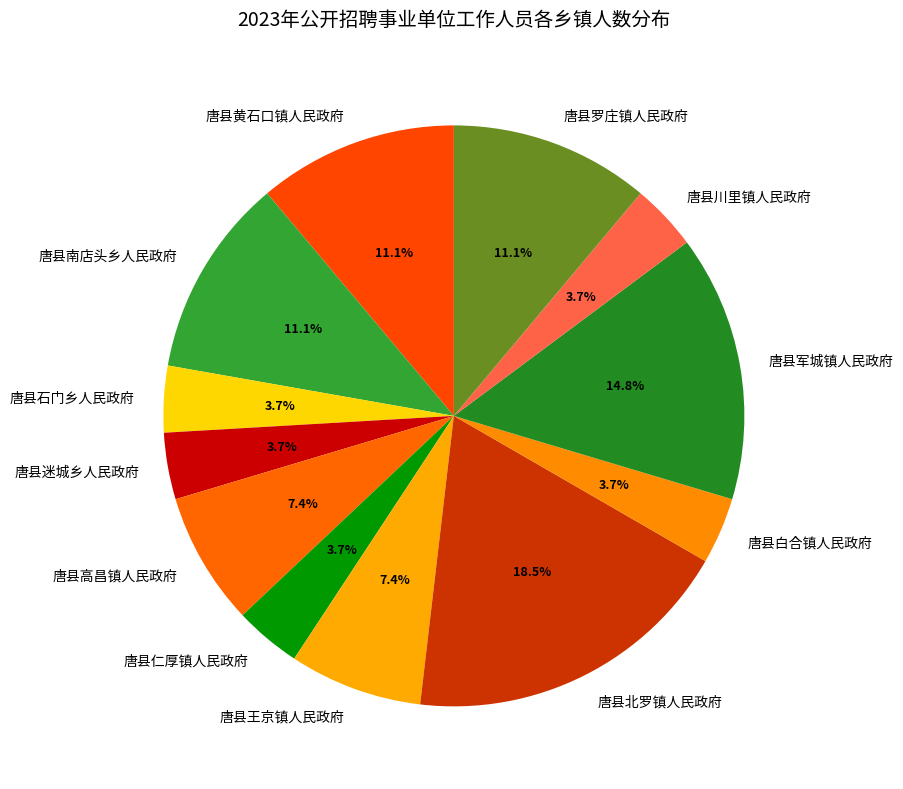

True or false: 唐县军城镇人民政府 accounts for 1% of the total.

False